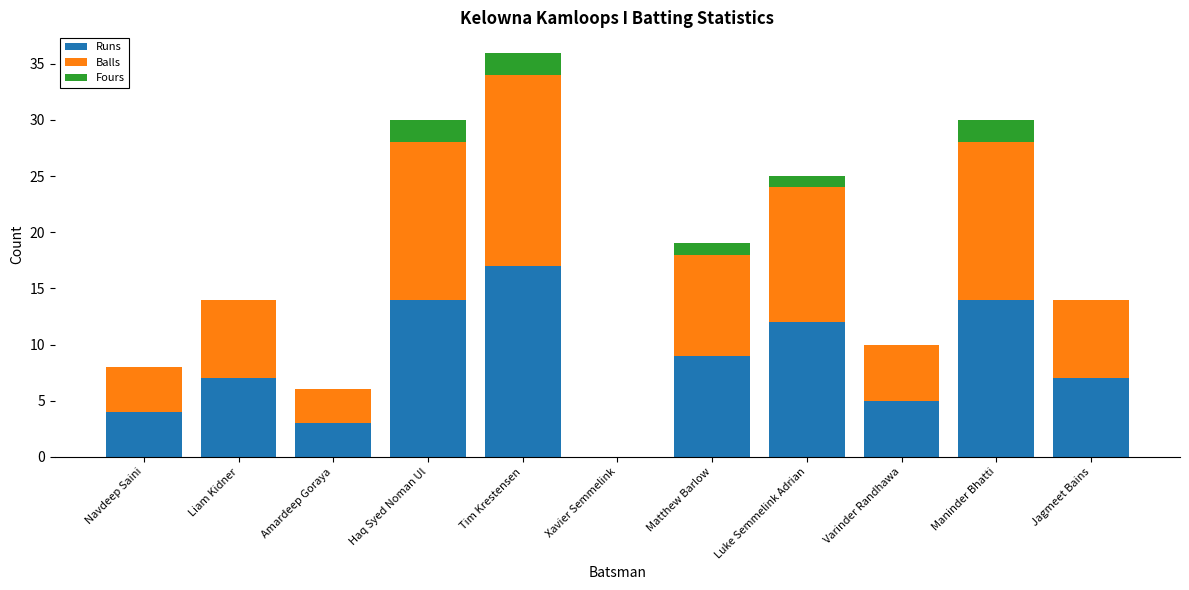

At which category is the sum across all series the highest?

Tim Krestensen